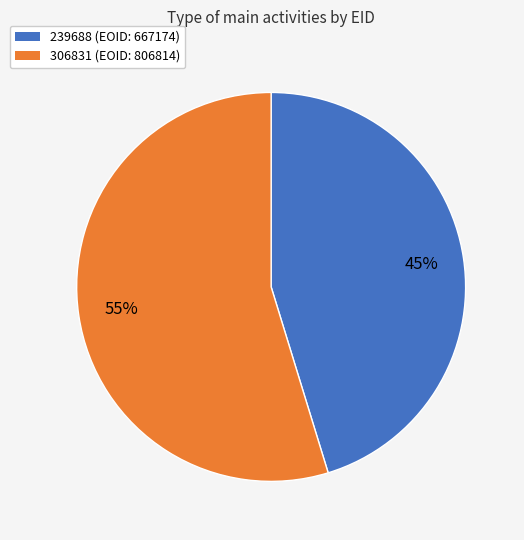

To the nearest percent, what is the average slice percentage?

50%